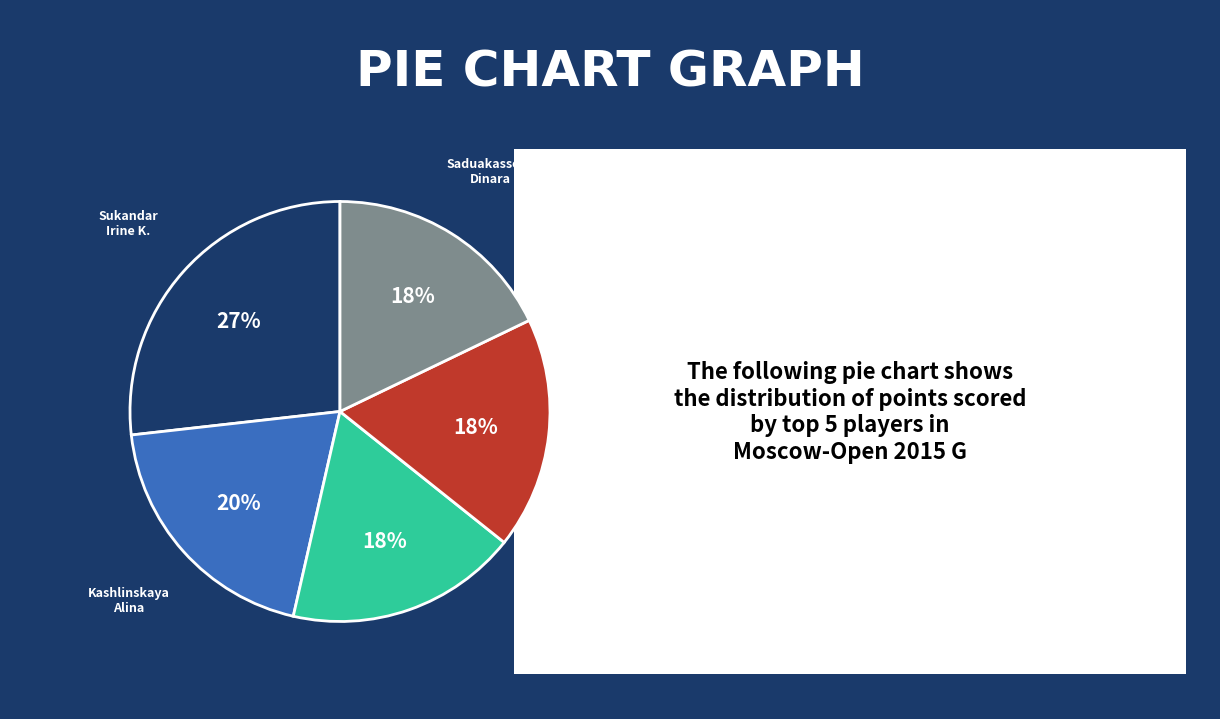

Does Papp Petra represent more than half of the total?

No